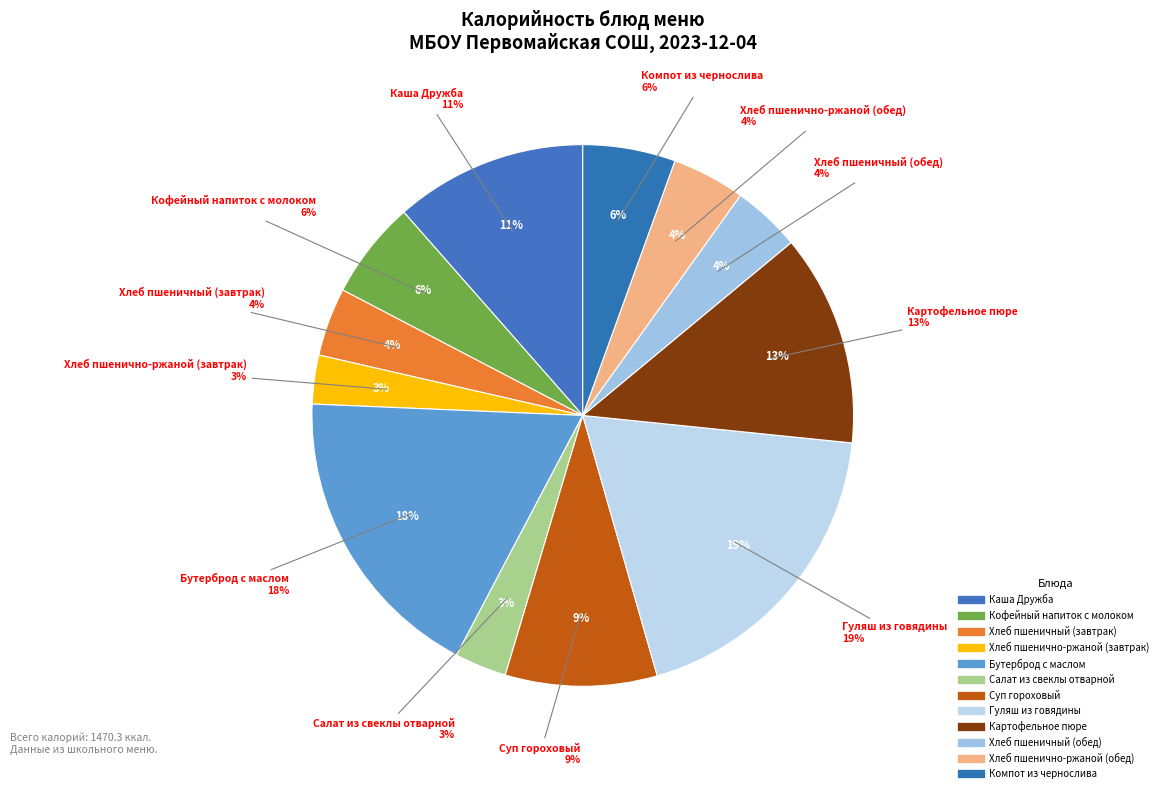

Rank the categories by value from highest to lowest.

Гуляш из говядины, Бутерброд с маслом, Картофельное пюре, Каша Дружба, Суп гороховый, Кофейный напиток с молоком, Компот из чернослива, Хлеб пшенично-ржаной (обед), Хлеб пшеничный (завтрак), Хлеб пшеничный (обед), Салат из свеклы отварной, Хлеб пшенично-ржаной (завтрак)